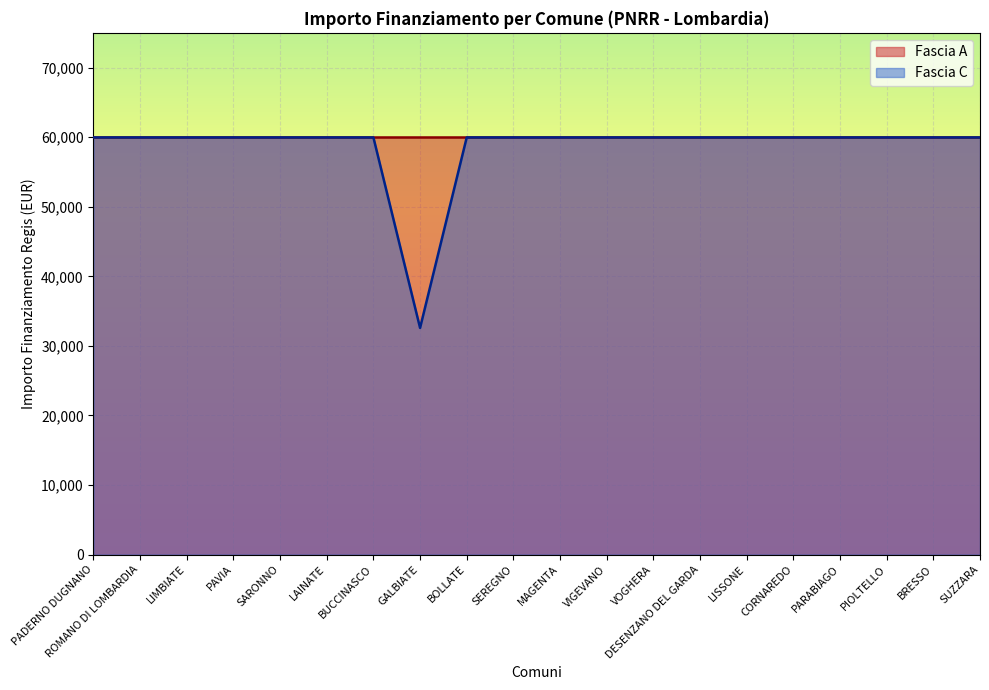

The Fascia A series shows 59966 at PAVIA. True or false?

True